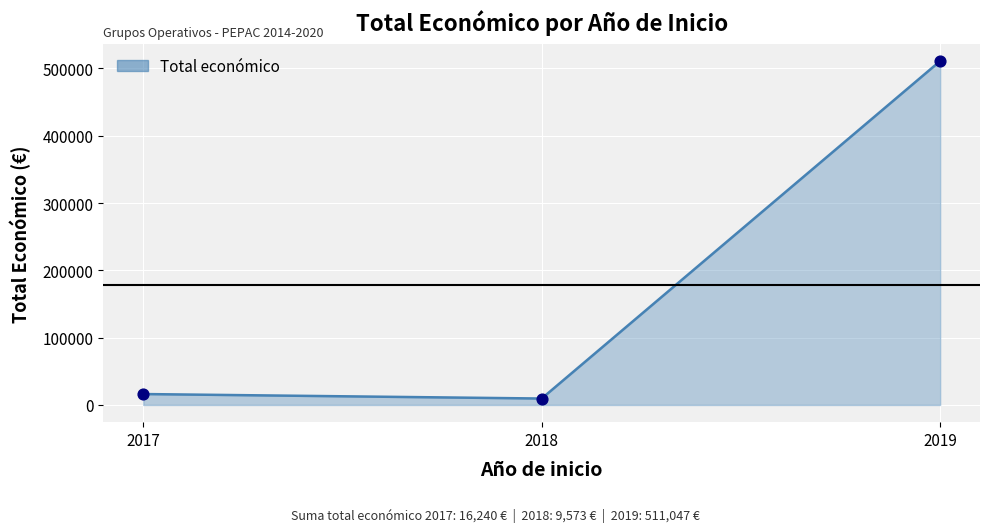

Between 2019 and 2017, which is larger?

2019